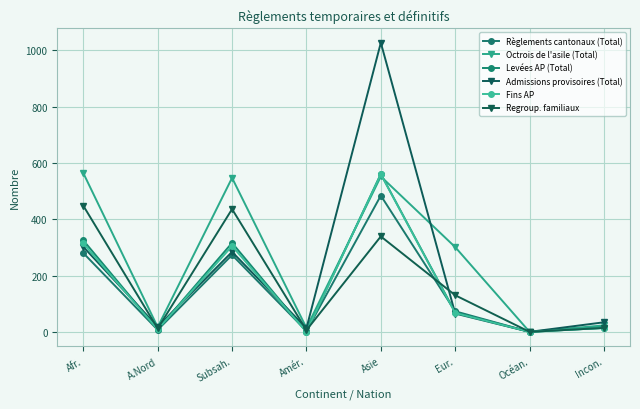

What are all the series names shown in the legend?

Règlements cantonaux (Total), Octrois de l'asile (Total), Levées AP (Total), Admissions provisoires (Total), Fins AP, Regroup. familiaux